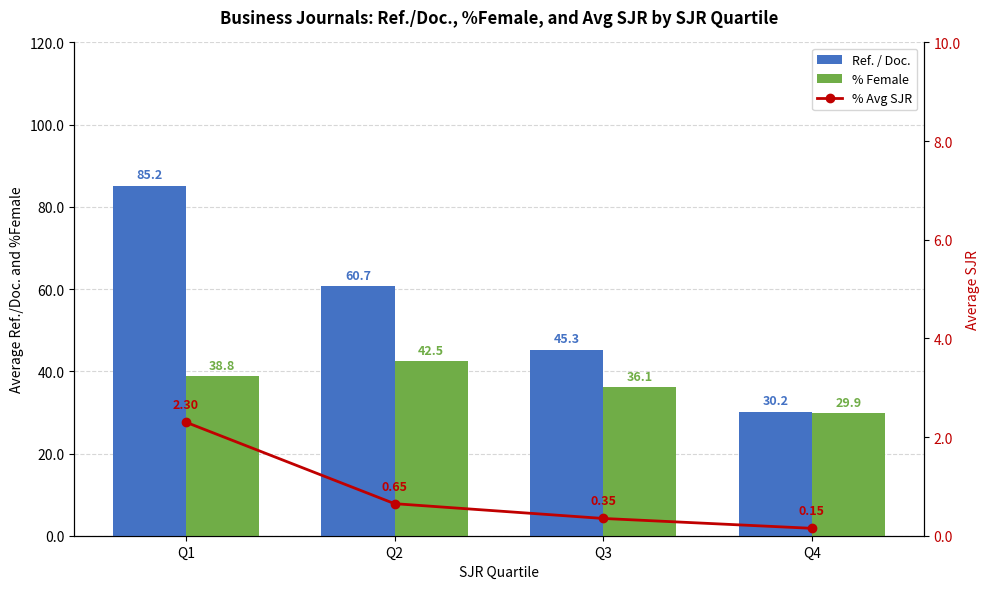

What are all the series names shown in the legend?

Ref. / Doc., % Female, % Avg SJR